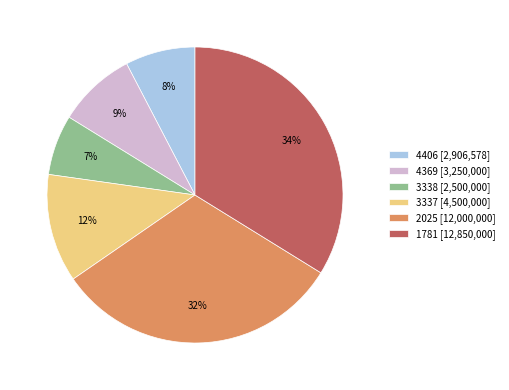

How many segments does this pie chart have?

6